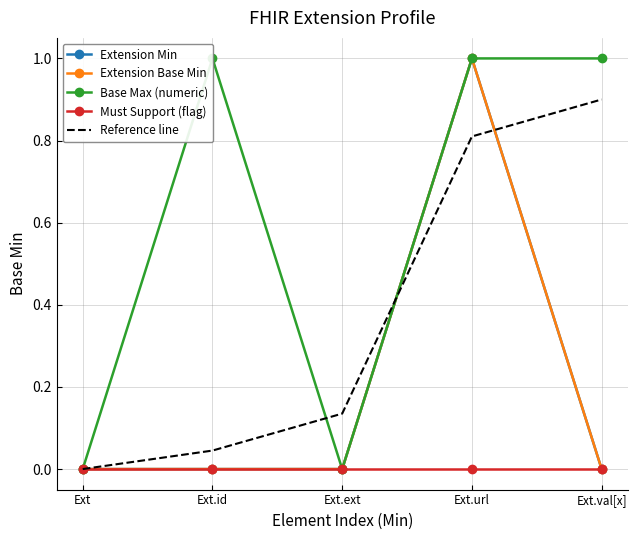

What is the average value of the Extension Base Min series?

0.2